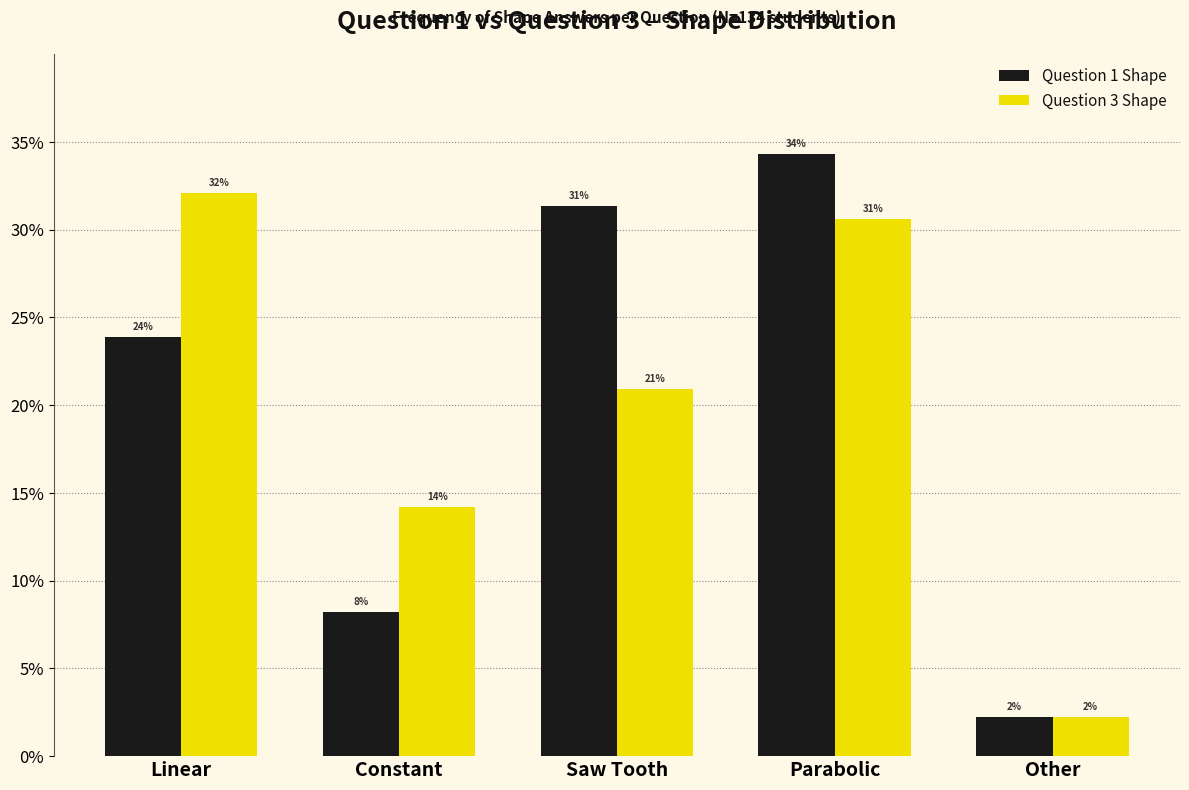

Which series has the largest total across all categories?

Question 1 Shape